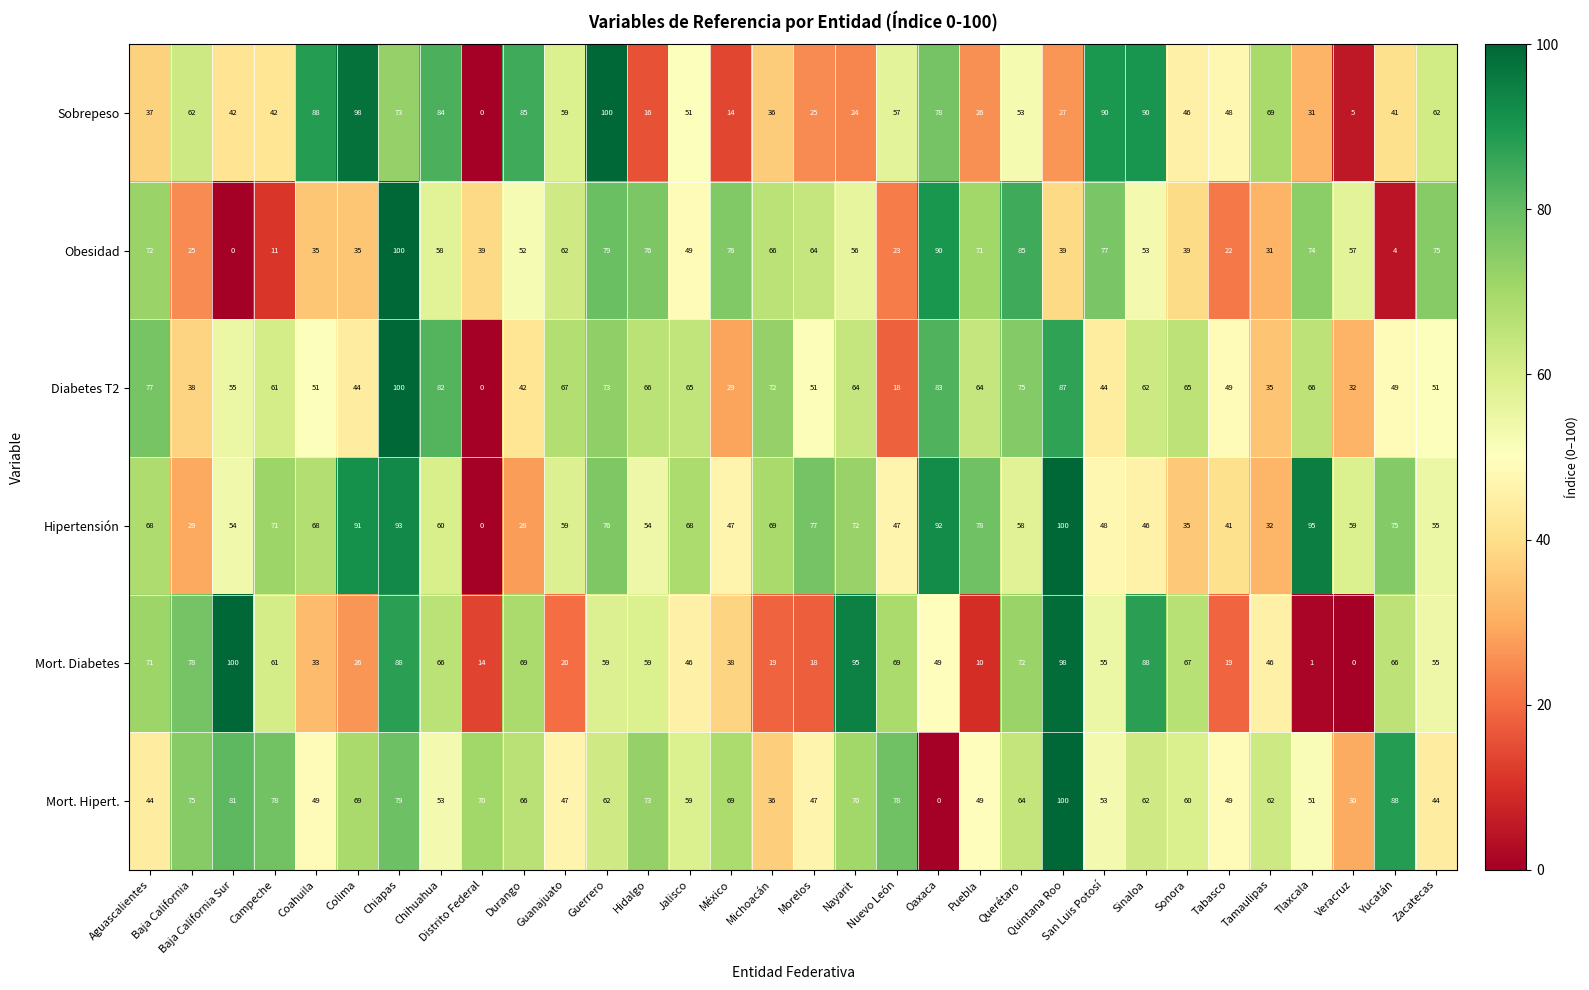

Which series changed the most between Nuevo León and Tamaulipas?

Mort. Diabetes